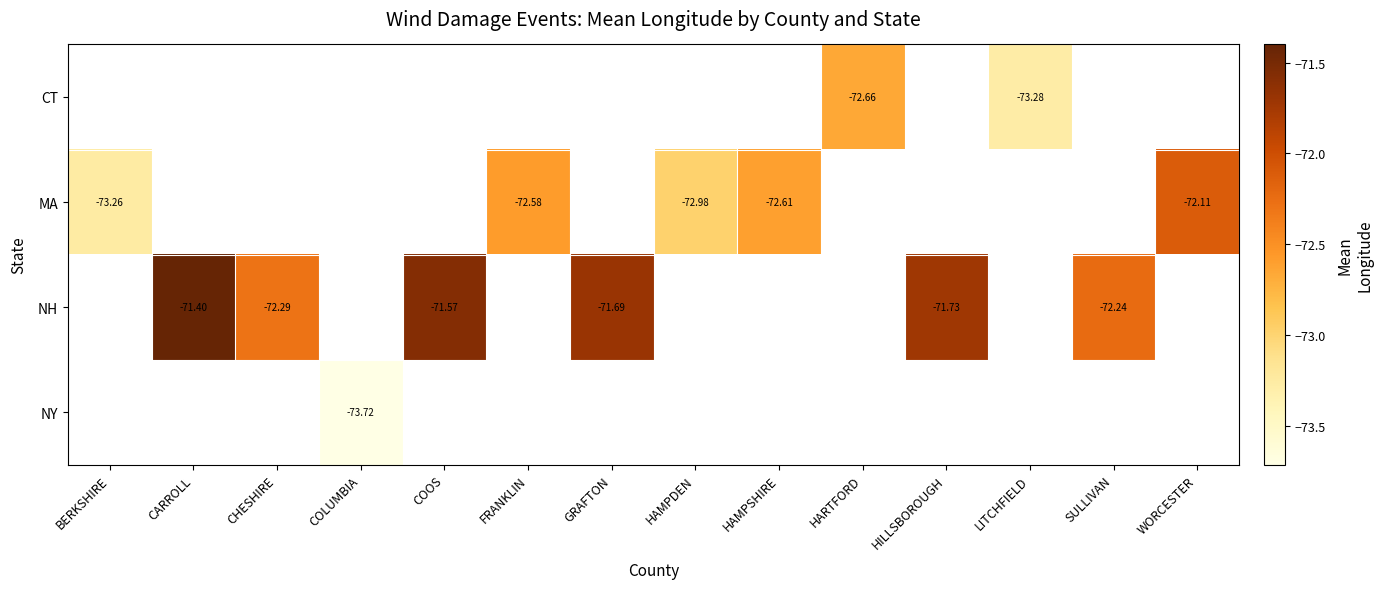

How many series are shown in this chart?

4